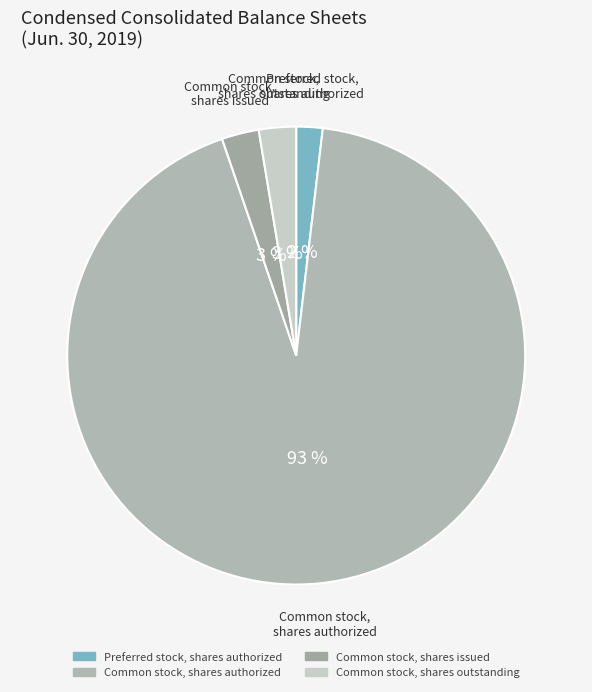

Is there any slice that represents more than half of the pie?

Yes